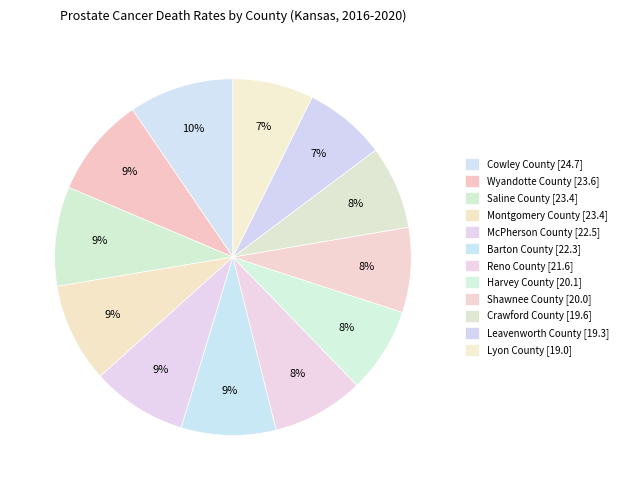

What is the change in value from Saline County to Harvey County?

-3.3